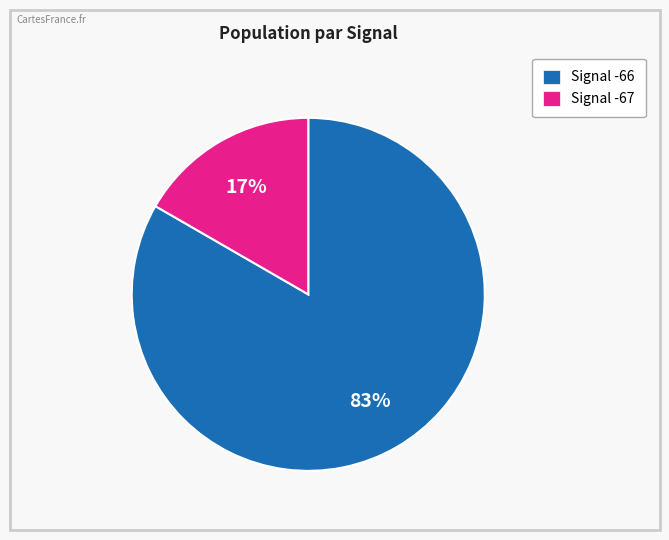

To the nearest percent, what is the average slice percentage?

50%